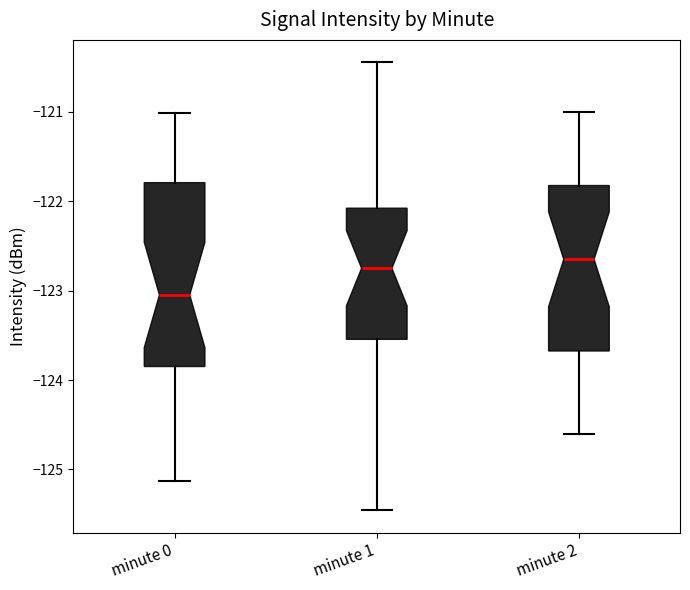

Where does the upper whisker of the box for minute 2 end on the y-axis? The values are not printed on the chart, so give them approximately, as read against the axis.

-121.0